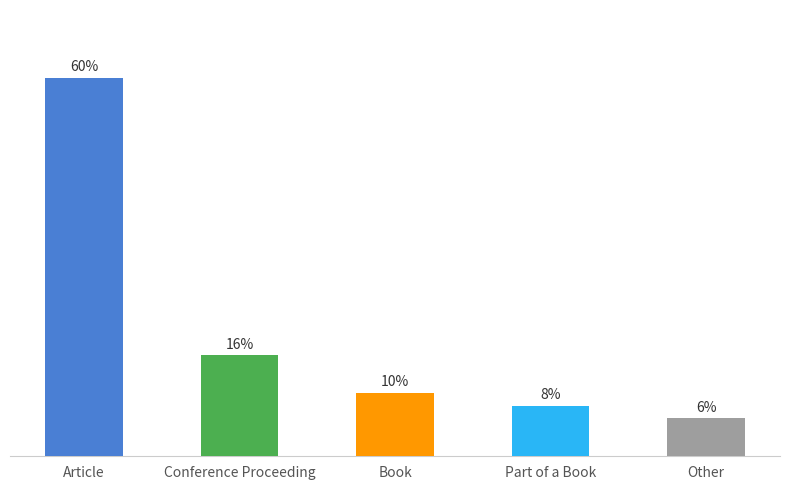

Rank the categories by value from lowest to highest.

Other, Part of a Book, Book, Conference Proceeding, Article